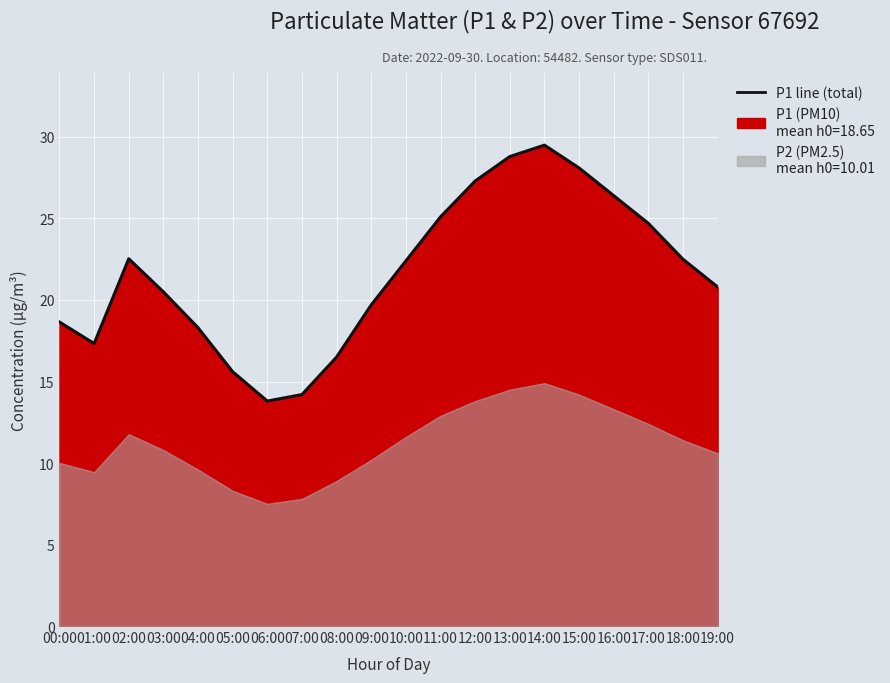

True or false: the data has more than 0 interior local peaks.

True